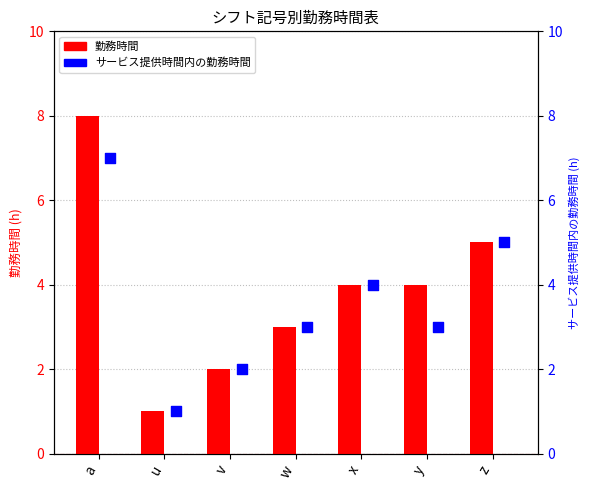

Which series has the largest total across all categories?

勤務時間